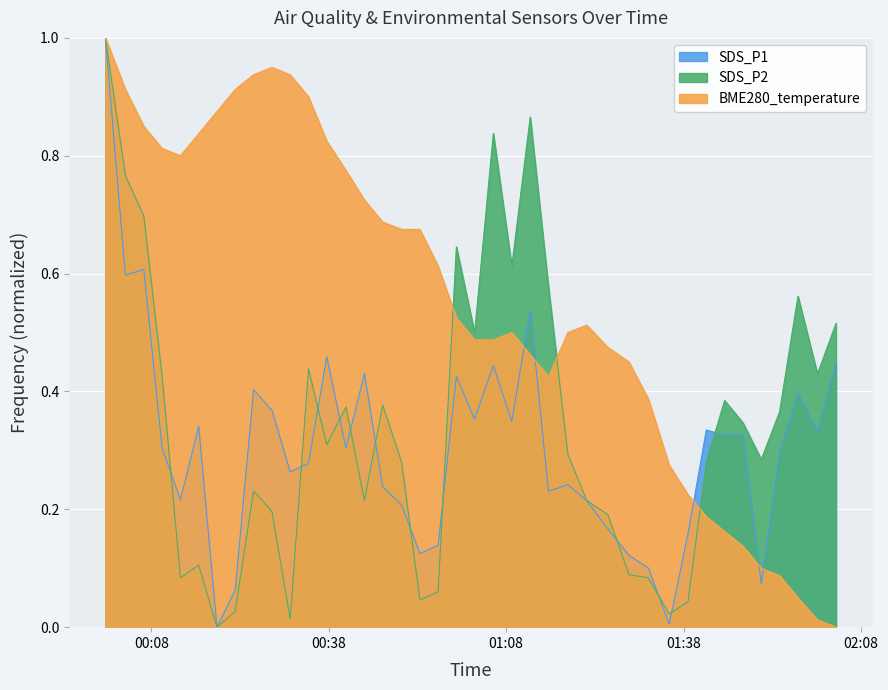

At which category does BME280_temperature reach its first local valley?

2021/04/02 00:12:56